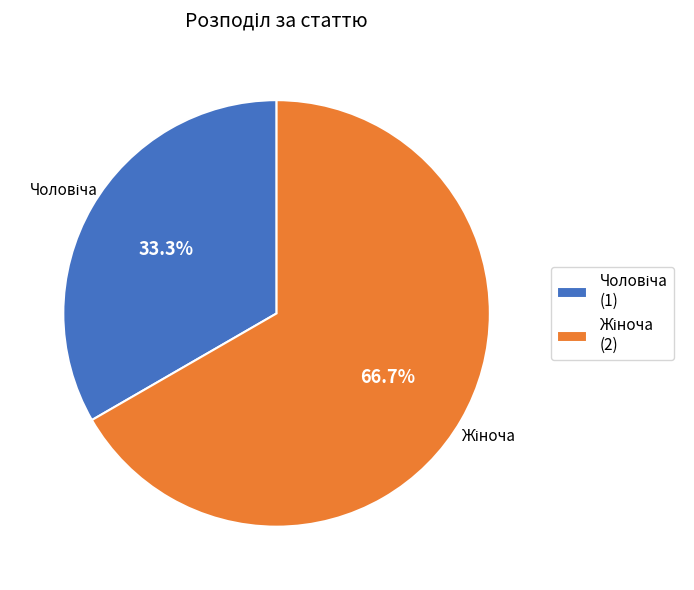

Does any single category account for the majority?

Yes